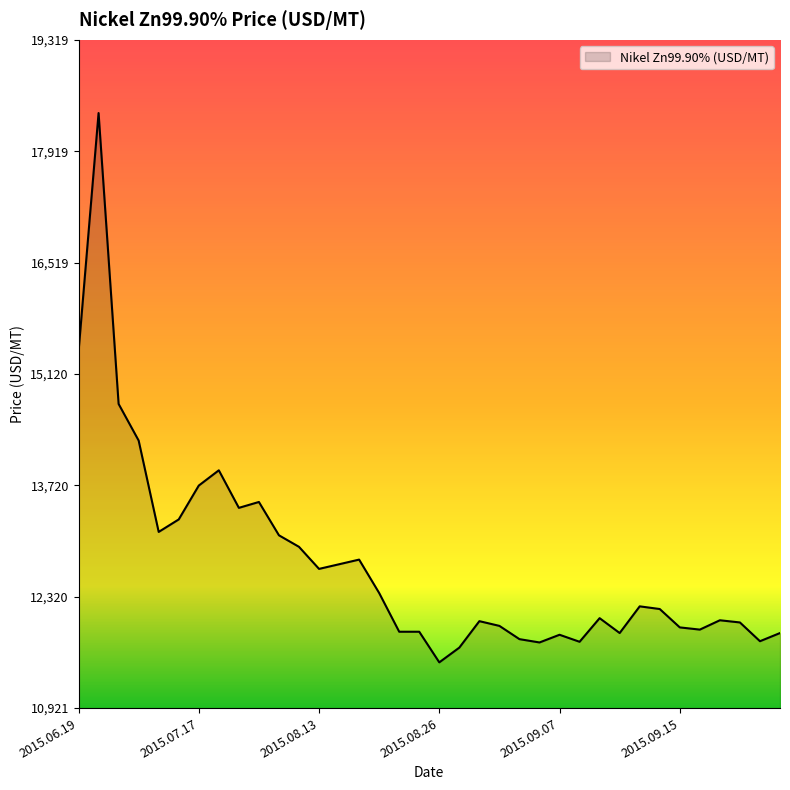

What is the smallest value displayed?

11495.5